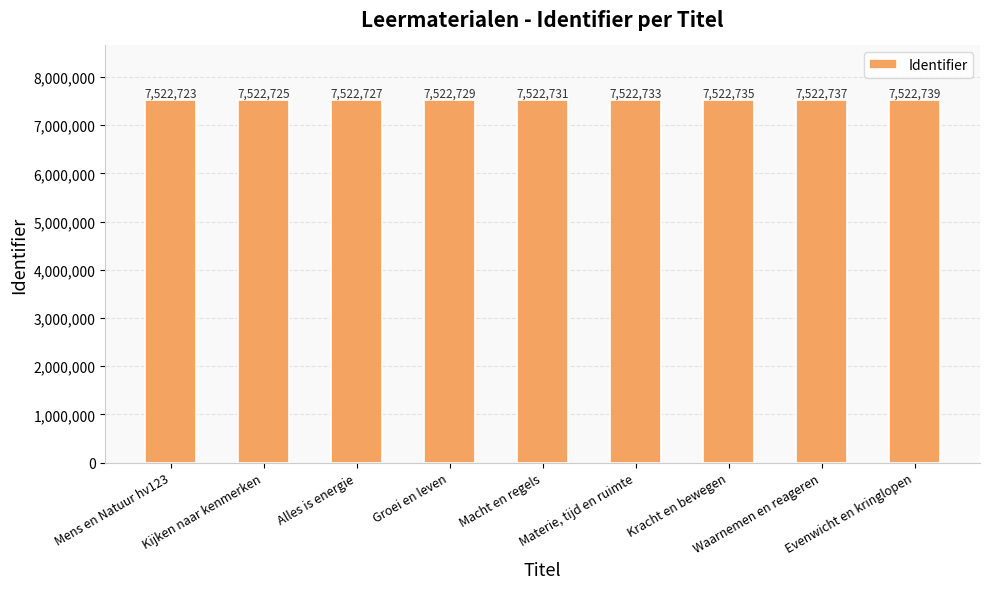

List the labels in order of value, smallest first.

Mens en Natuur hv123, Kijken naar kenmerken, Alles is energie, Groei en leven, Macht en regels, Materie, tijd en ruimte, Kracht en bewegen, Waarnemen en reageren, Evenwicht en kringlopen